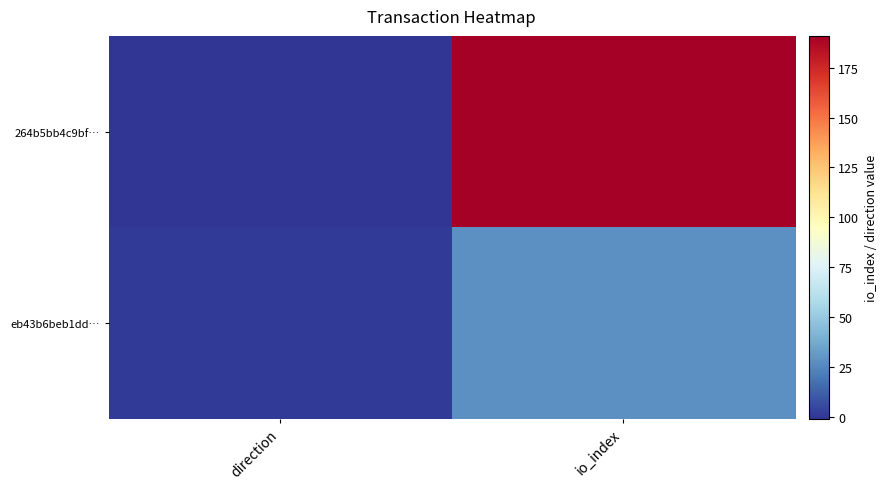

Reading left to right, transcribe all the data shown in this chart.

264b5bb4c9bf…: direction=-1	io_index=191
eb43b6beb1dd…: direction=1	io_index=28